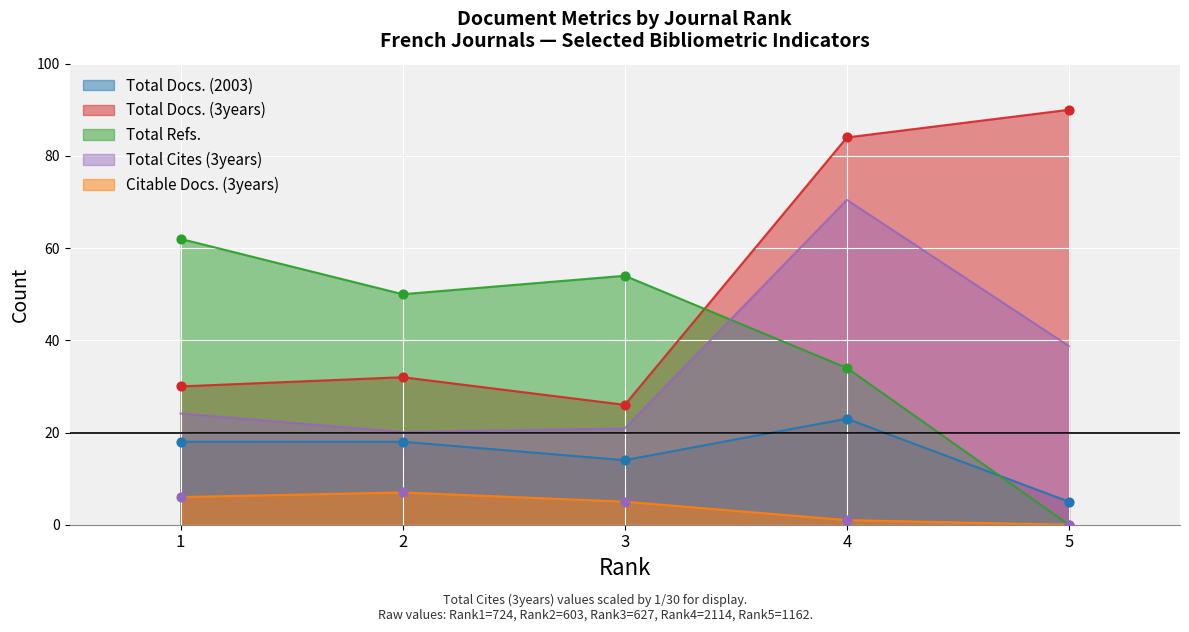

Is the value of Total Docs. (2003) at 5 greater than the value of Total Refs. at 1?

No